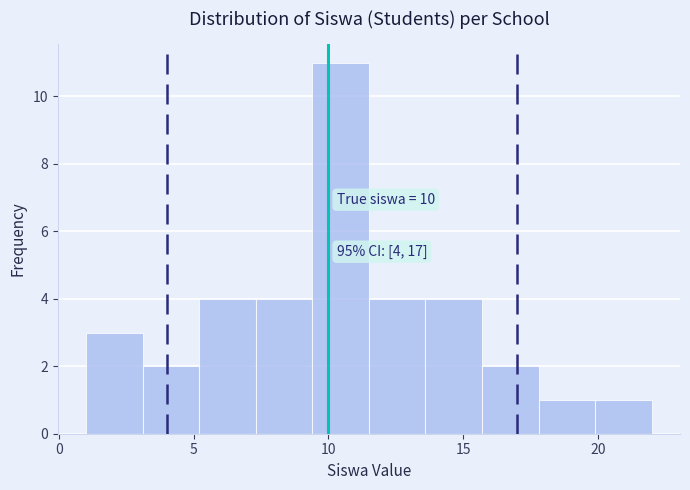

Over which range of the x-axis is the bar tallest?

9.4 to 11.5